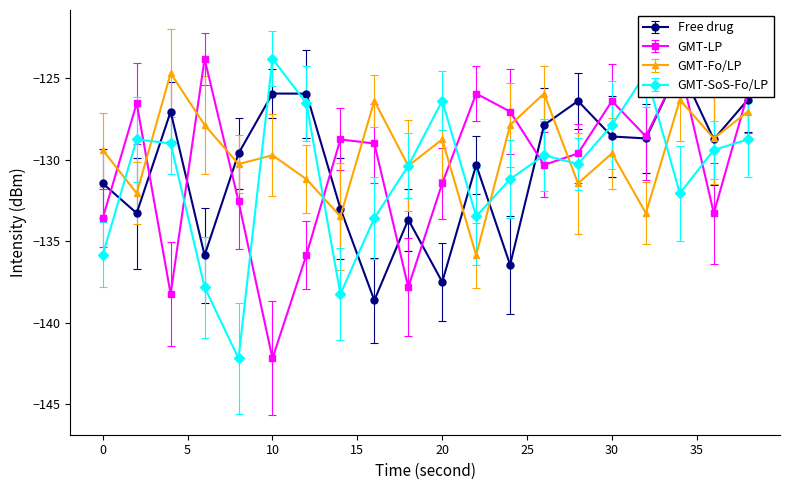

What is the difference between the GMT-Fo/LP values at 30 and 38?

2.6